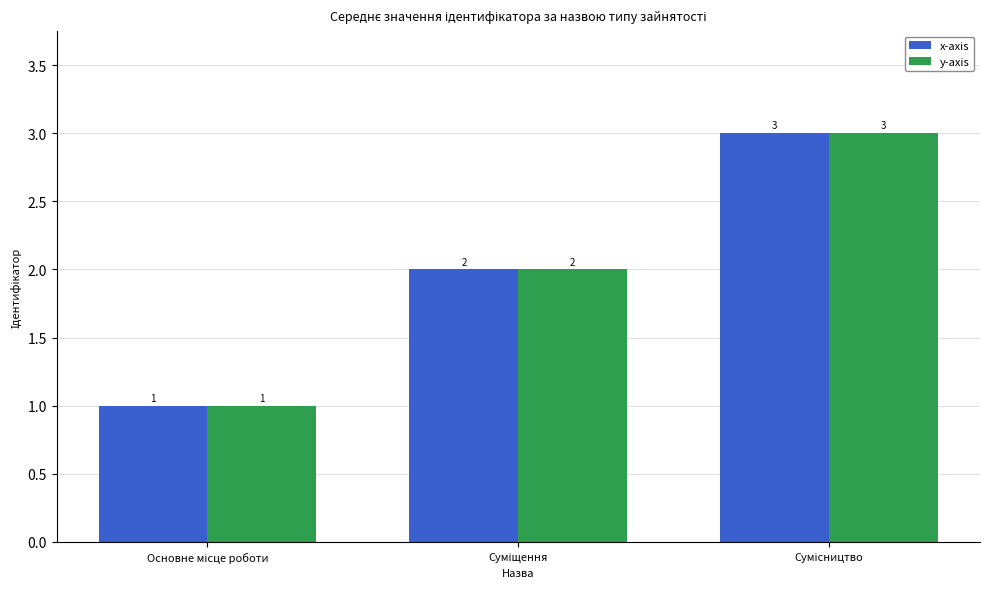

Count the number of categories in the chart.

3